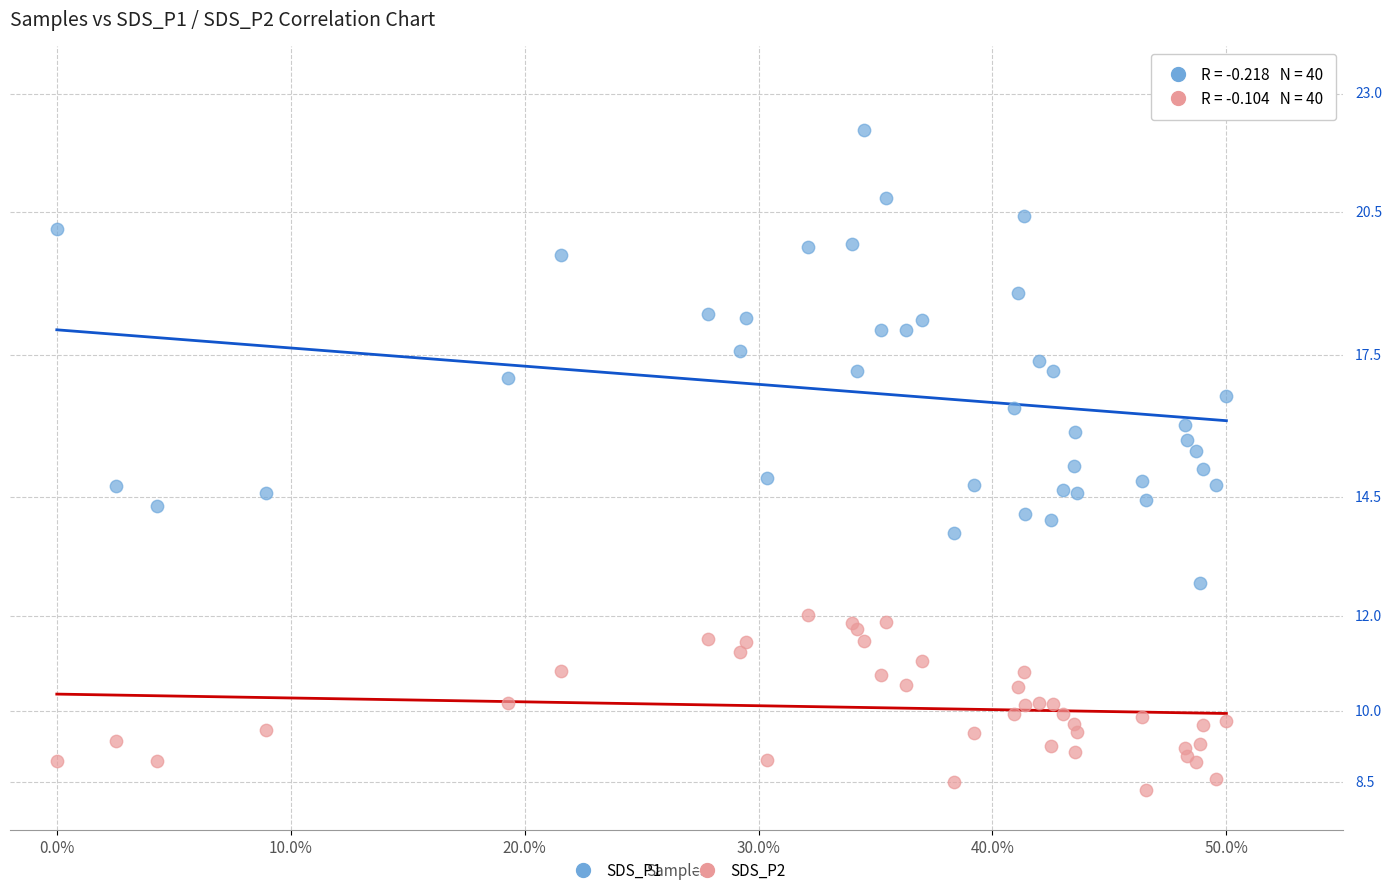

Which series reaches the maximum Y coordinate?

SDS_P1